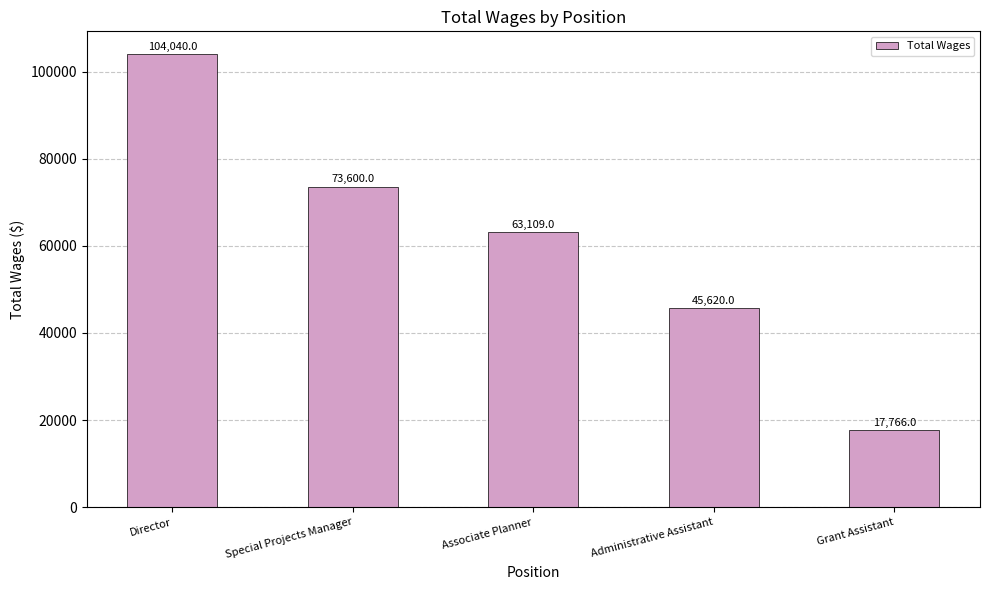

How many values are below 63109?

2